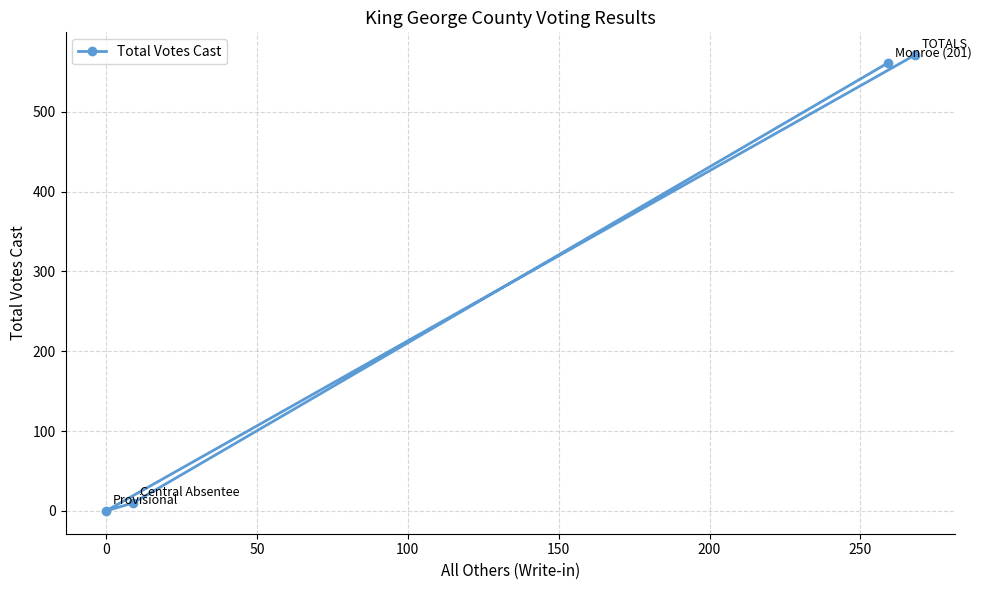

What is the difference between the maximum and second lowest values?

561